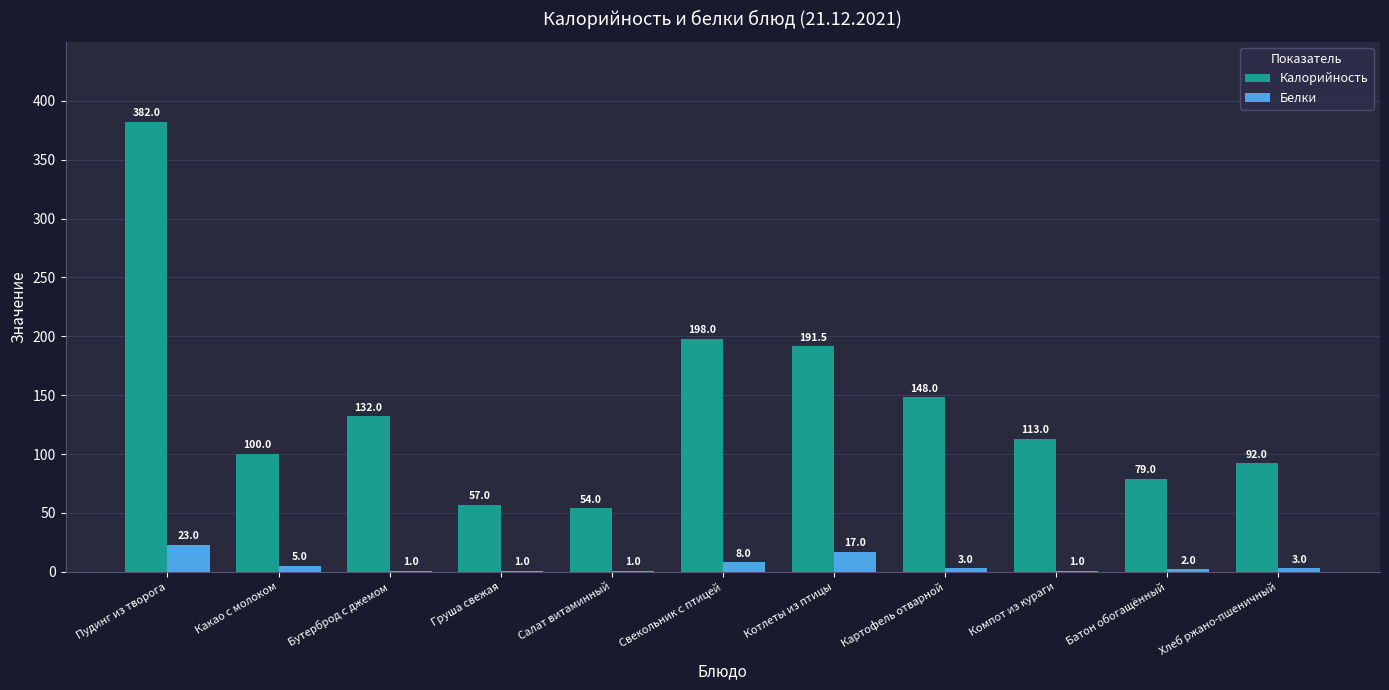

Is the value of Калорийность at Компот из кураги greater than the value of Белки at Пудинг из творога?

Yes